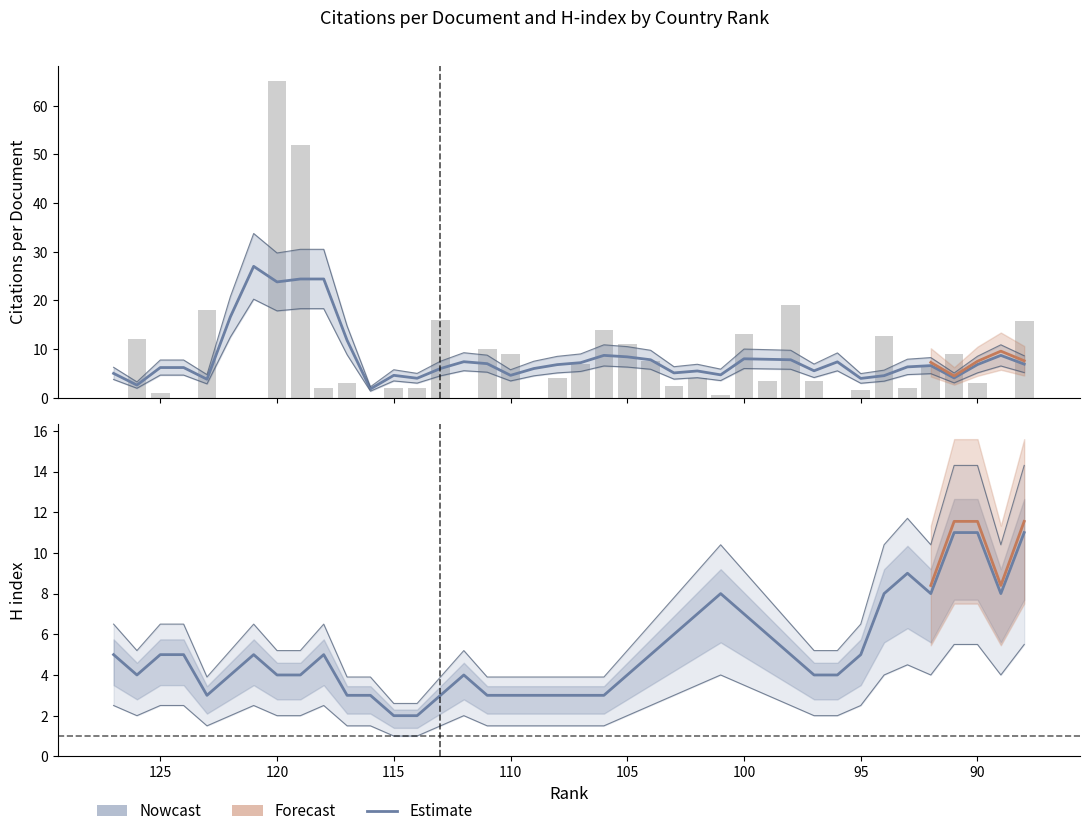

What is the greatest value displayed?

27.0